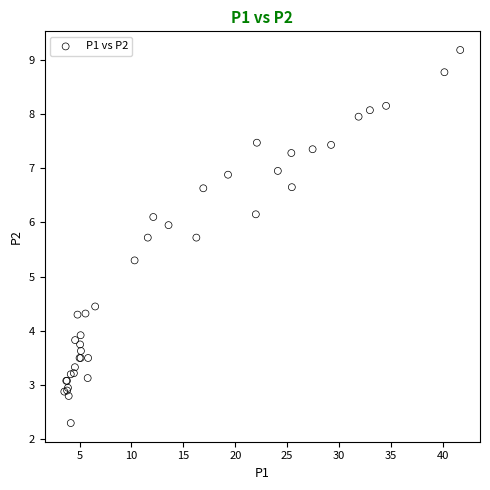

What Y value in the scatter plot is closest to 5?

5.3